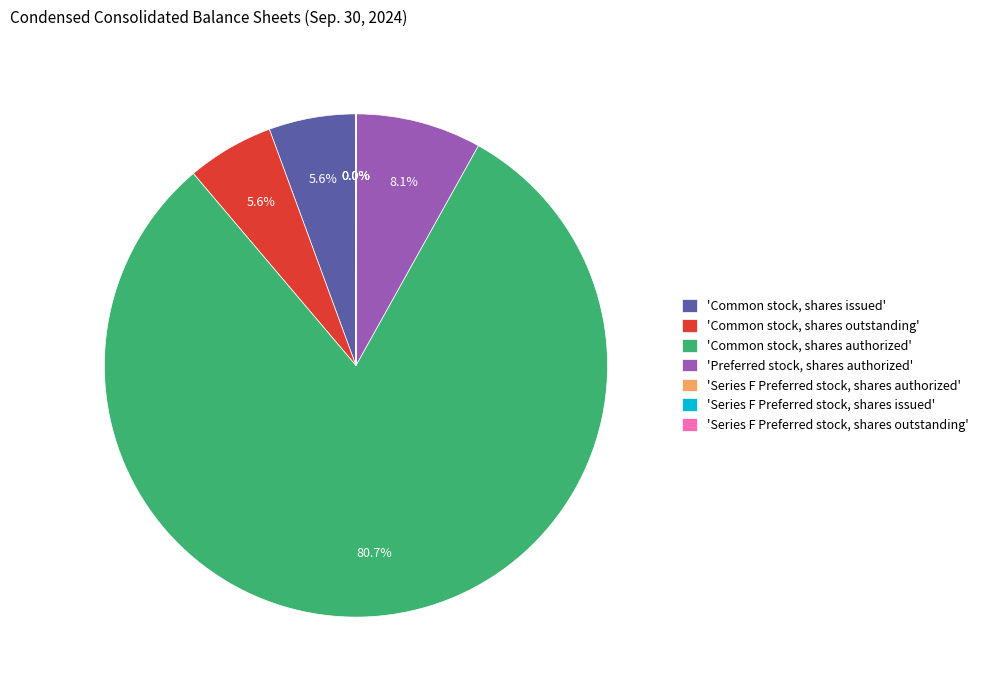

Is there any slice that represents more than half of the pie?

Yes